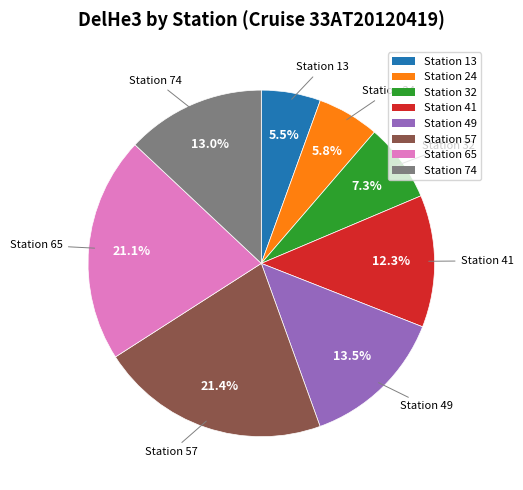

How many segments does this pie chart have?

8